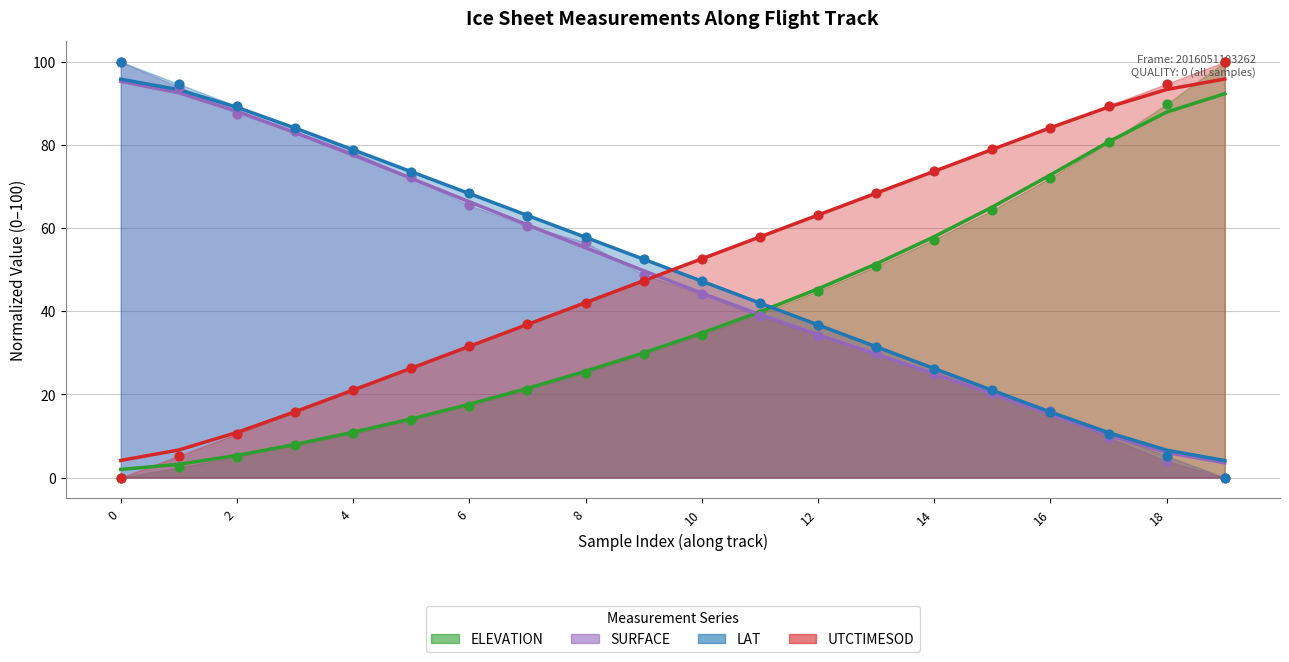

Which series contains the lowest Y value?

ELEVATION